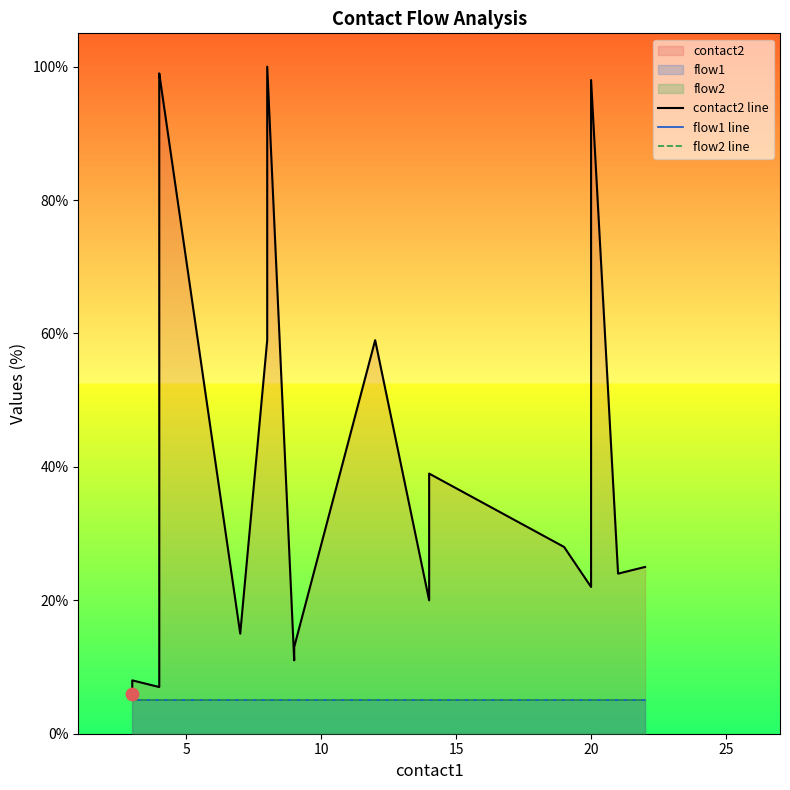

What is the total value across all series at 20?

108.0